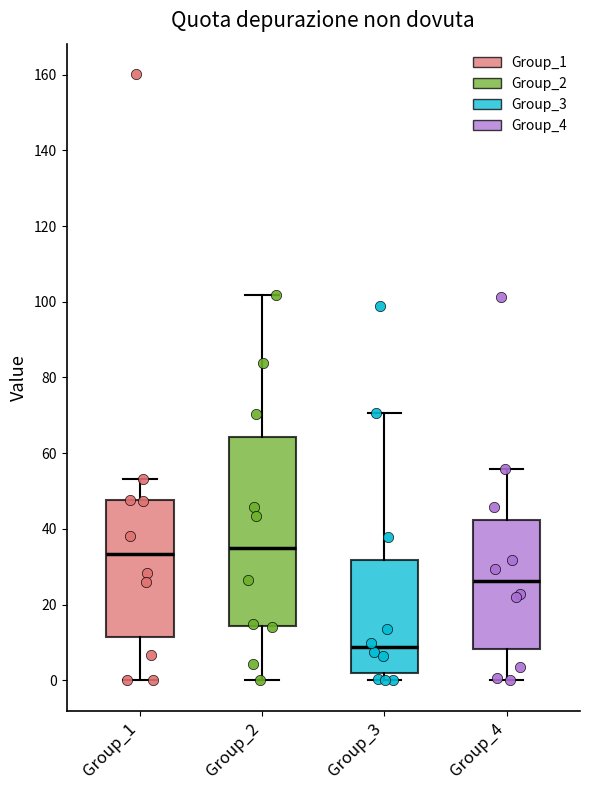

Reading left to right, read every box against the y-axis: the position of its median line, the range the box covers, and the ends of its whiskers. The values are not printed on the chart, so give them approximately, as read against the axis.

Group_1: median 34, box 12 to 48, whiskers 0 to 54
Group_2: median 34, box 14 to 64, whiskers 0 to 102
Group_3: median 8, box 2 to 32, whiskers 0 to 70
Group_4: median 26, box 8 to 42, whiskers 0 to 56